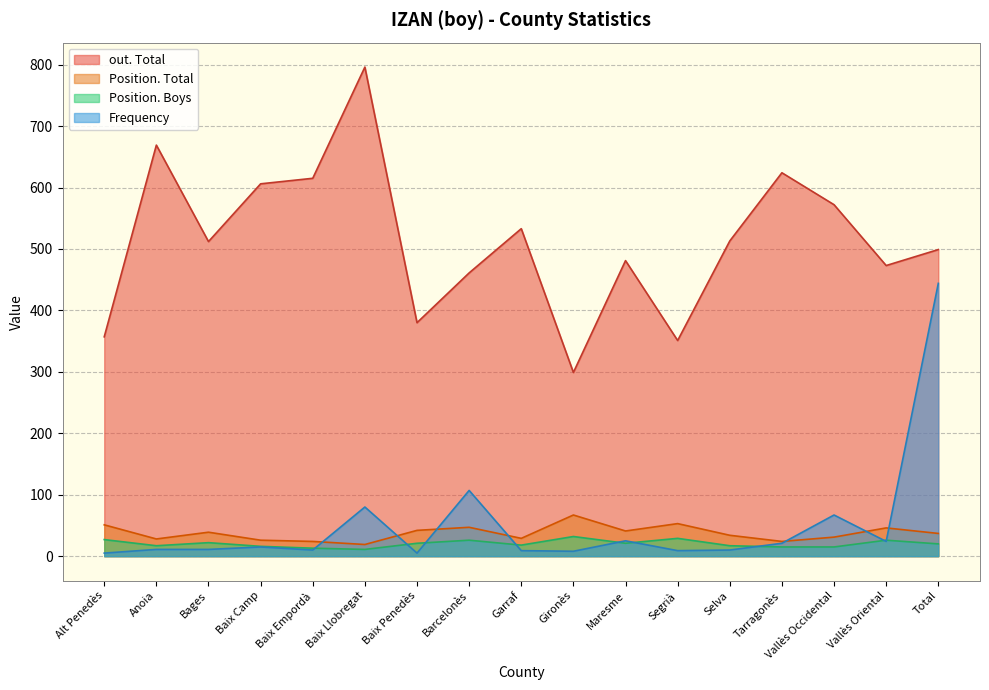

Read the Frequency value at Gironès, to the nearest 10.

10